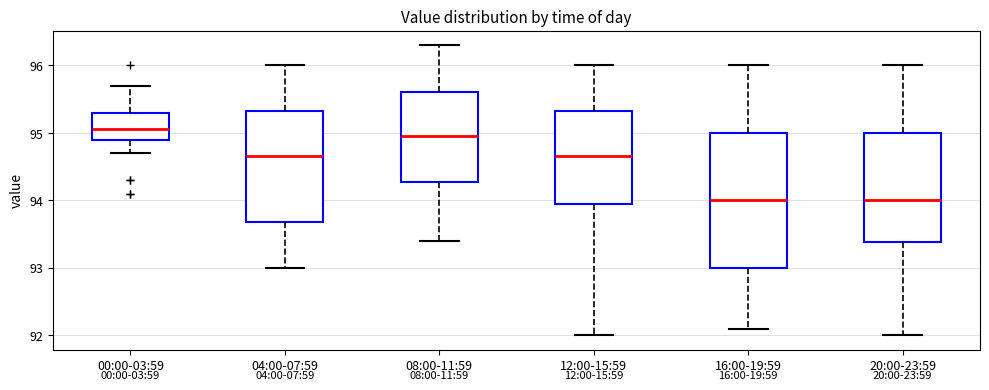

Which box is the tallest, from its lower edge to its upper edge?

16:00-19:59